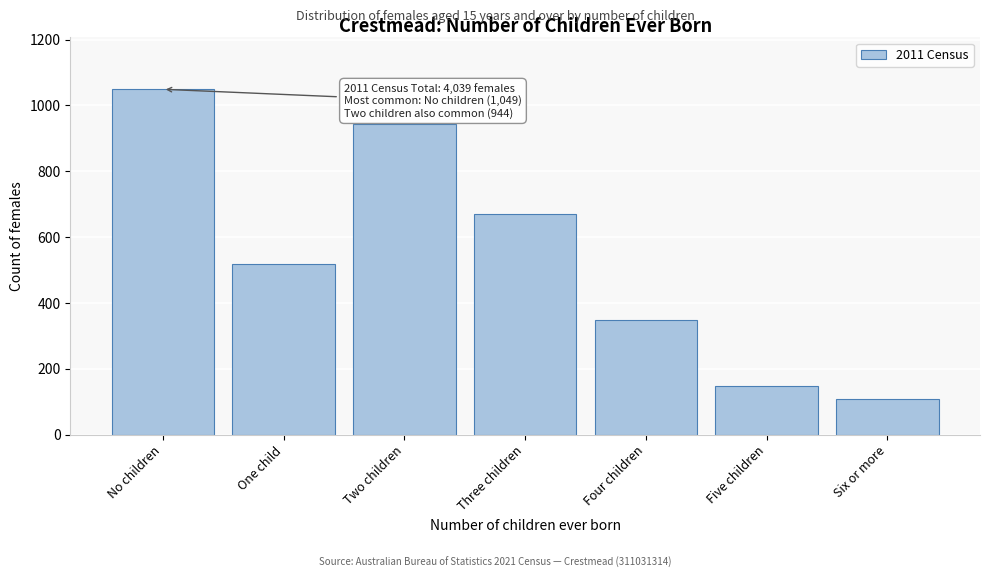

Reading right to left, what are all the values shown in this chart?

108	149	348	670	944	517	1049